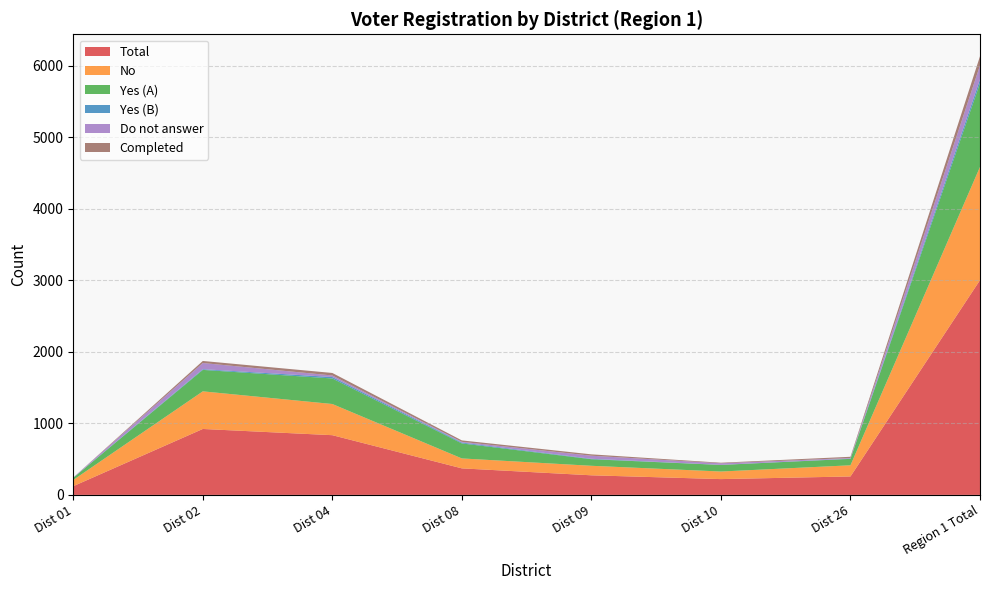

Reading right to left, transcribe all the data shown in this chart.

Total: Region 1 Total=3003	Dist 26=258	Dist 10=221	Dist 09=274	Dist 08=371	Dist 04=835	Dist 02=922	Dist 01=122
No: Region 1 Total=1583	Dist 26=156	Dist 10=106	Dist 09=133	Dist 08=139	Dist 04=436	Dist 02=526	Dist 01=87
Yes (A): Region 1 Total=1171	Dist 26=90	Dist 10=92	Dist 09=92	Dist 08=210	Dist 04=357	Dist 02=300	Dist 01=30
Yes (B): Region 1 Total=54	Dist 26=3	Dist 10=1	Dist 09=6	Dist 08=12	Dist 04=20	Dist 02=10	Dist 01=2
Do not answer: Region 1 Total=195	Dist 26=9	Dist 10=22	Dist 09=43	Dist 08=10	Dist 04=22	Dist 02=86	Dist 01=3
Completed: Region 1 Total=128	Dist 26=17	Dist 10=8	Dist 09=19	Dist 08=20	Dist 04=35	Dist 02=29	Dist 01=0